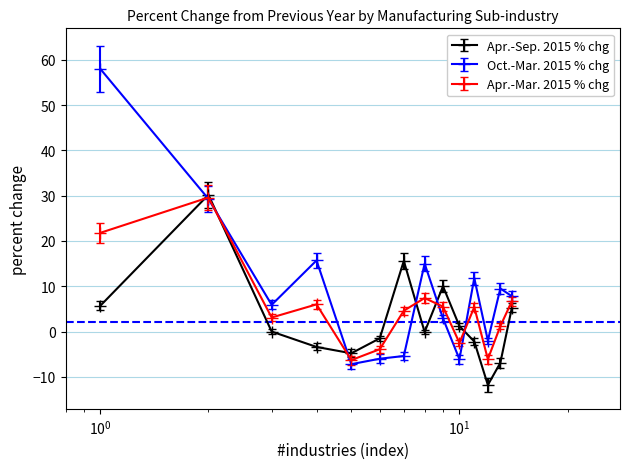

True or false: Apr.-Mar. 2015 % chg has more than 2 points higher than both neighbors.

True